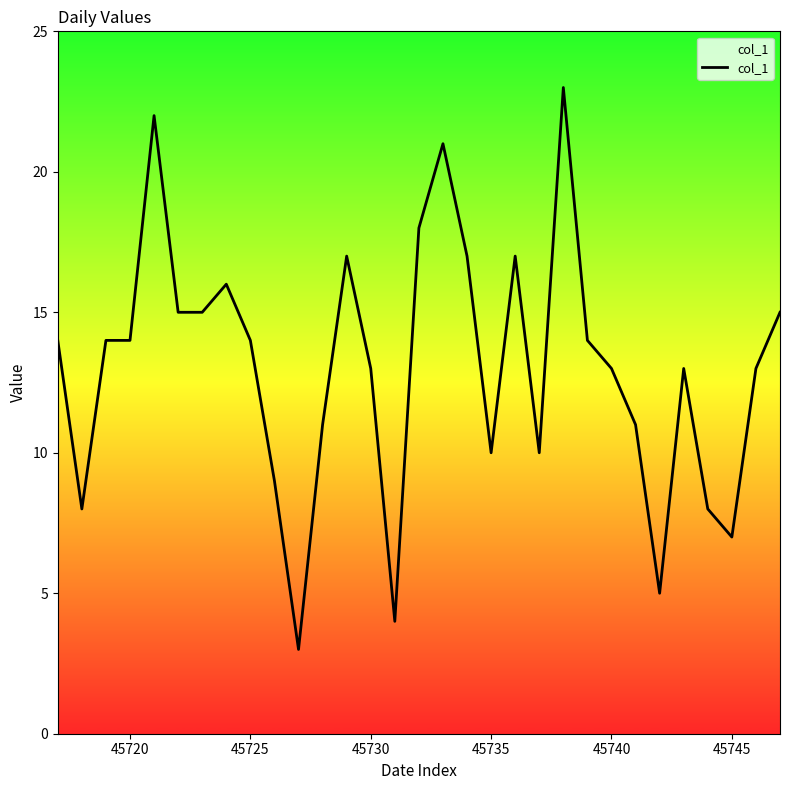

What is the difference between the maximum and minimum values?

20